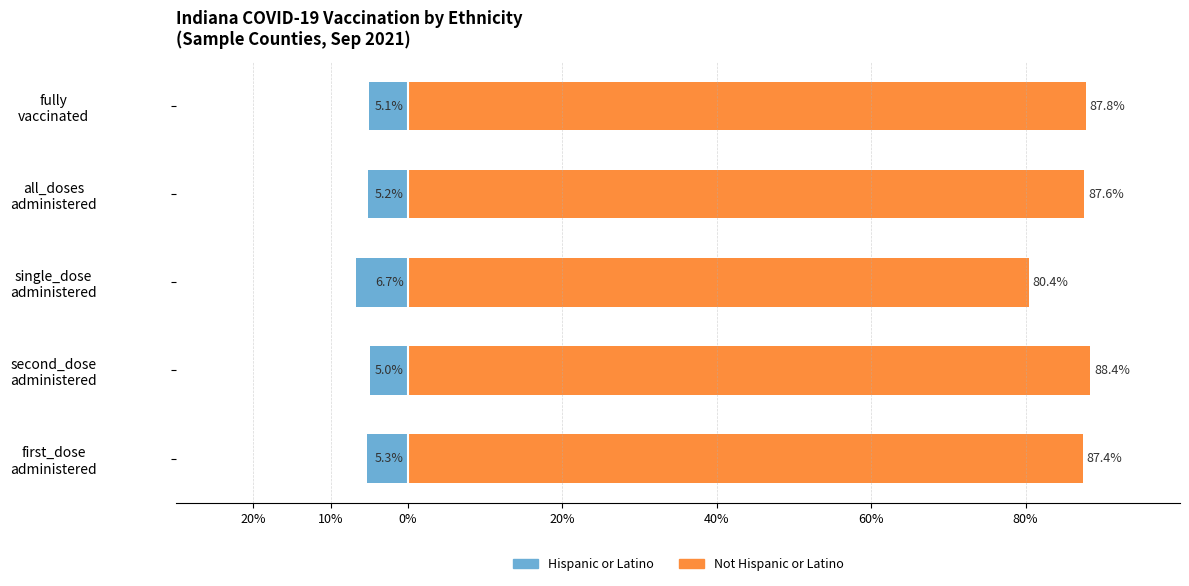

What is the maximum value shown in the chart?

88.4